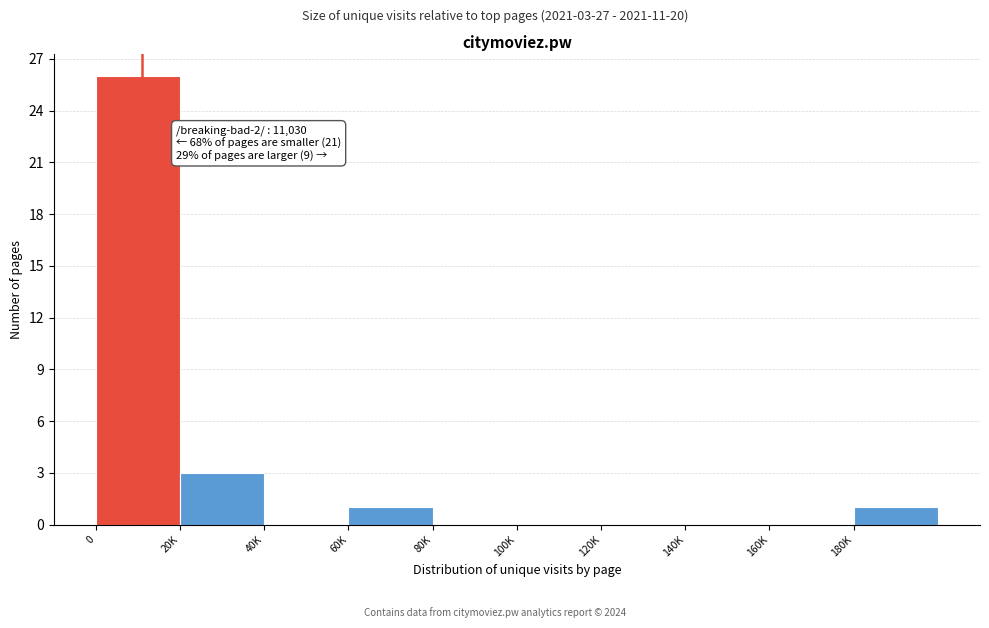

Reading left to right, extract all data points from this chart.

0=26	20K=3	40K=0	60K=1	80K=0	100K=0	120K=0	140K=0	160K=0	180K=1